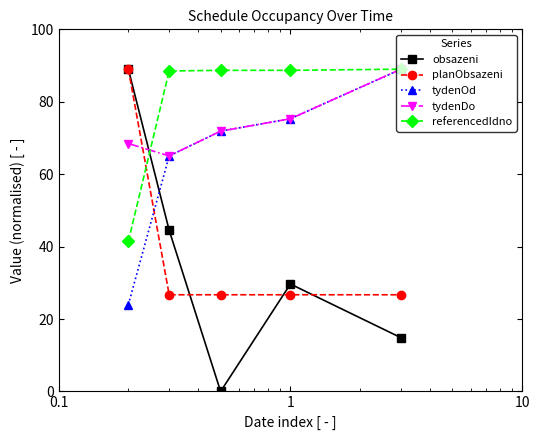

True or false: tydenOd has more than 1 points higher than both neighbors.

False